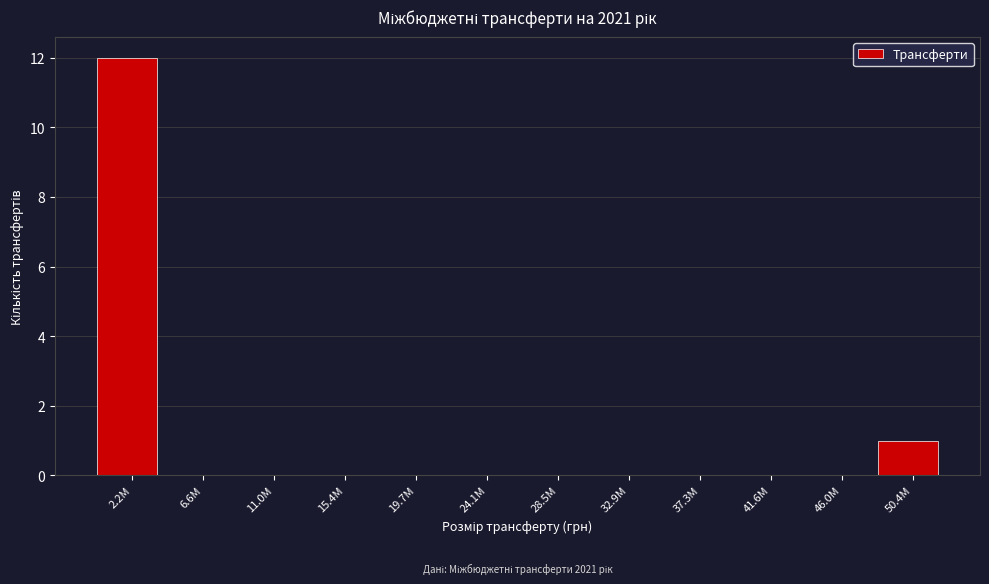

Reading left to right, transcribe all the data shown in this chart.

2.2M=12	6.6M=0	11.0M=0	15.4M=0	19.7M=0	24.1M=0	28.5M=0	32.9M=0	37.3M=0	41.6M=0	46.0M=0	50.4M=1